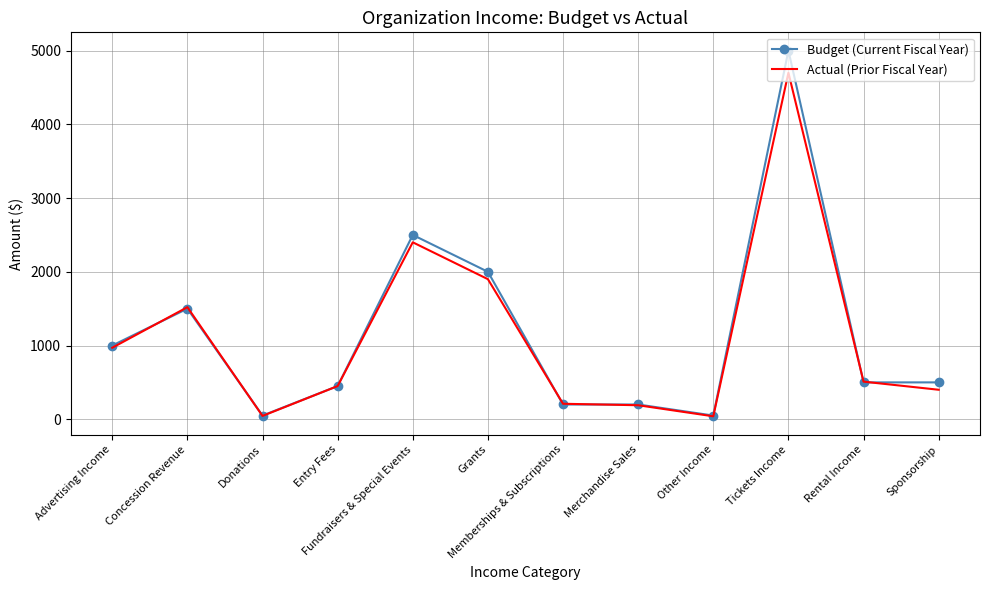

Which category has the highest value across all series?

Tickets Income